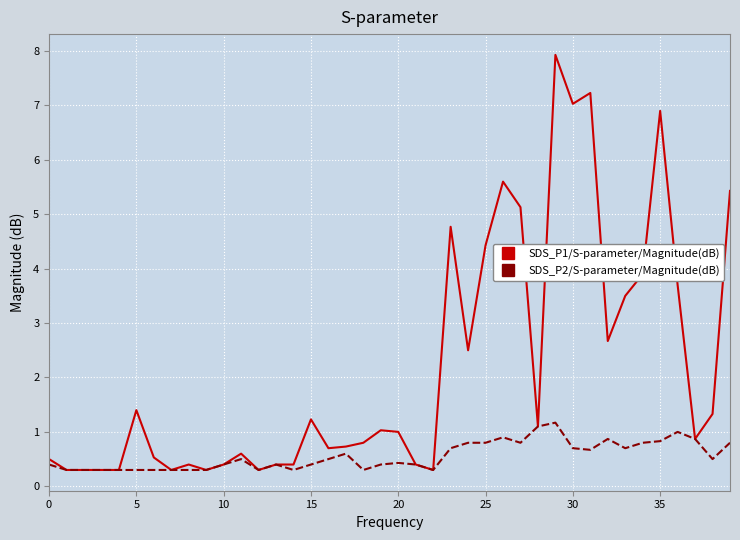

Which series has the largest total across all categories?

SDS_P1/S-parameter/Magnitude(dB)